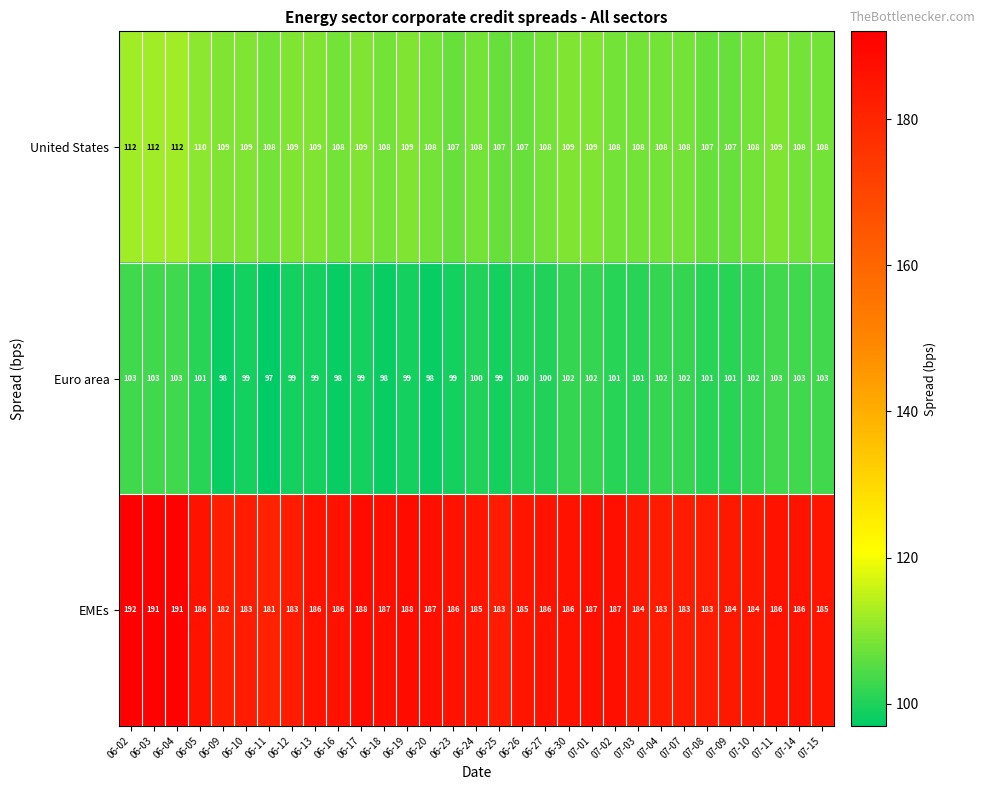

Count the Euro area values in the range 99 to 102.

20